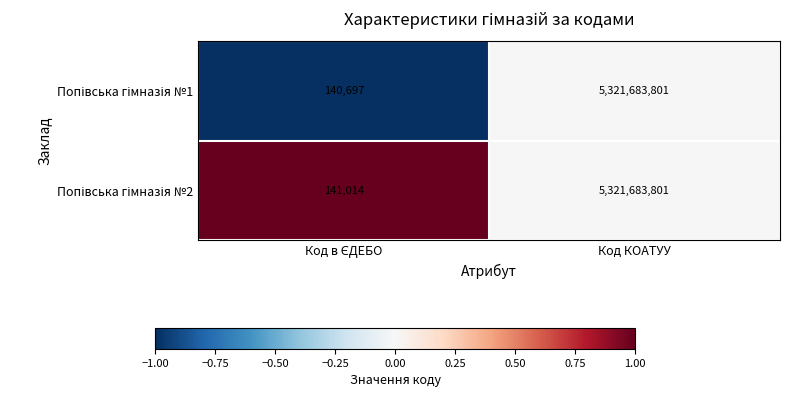

At which category is the sum across all series the highest?

Код КОАТУУ